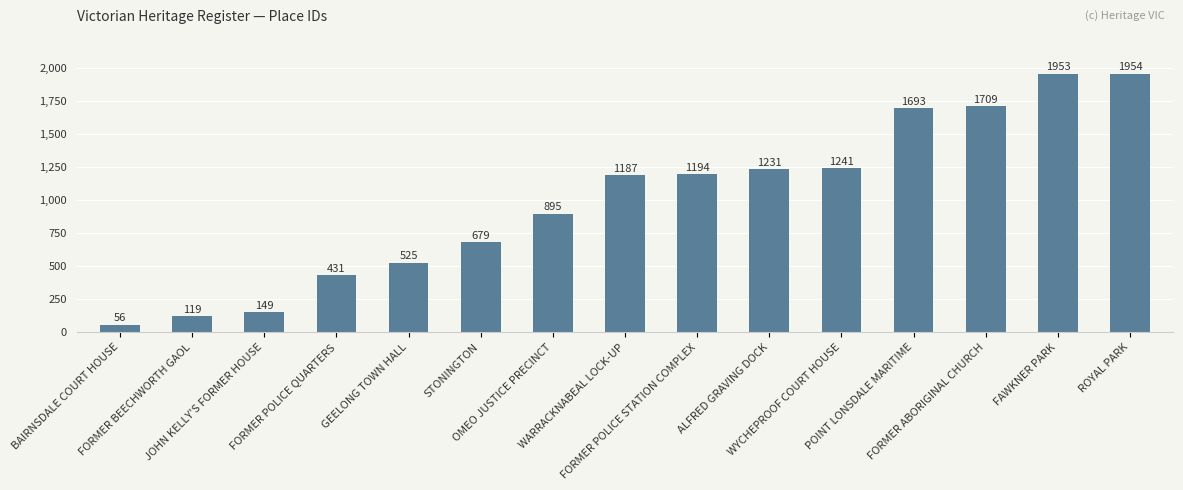

List the labels in order of value, smallest first.

BAIRNSDALE COURT HOUSE, FORMER BEECHWORTH GAOL, JOHN KELLY'S FORMER HOUSE, FORMER POLICE QUARTERS, GEELONG TOWN HALL, STONINGTON, OMEO JUSTICE PRECINCT, WARRACKNABEAL LOCK-UP, FORMER POLICE STATION COMPLEX, ALFRED GRAVING DOCK, WYCHEPROOF COURT HOUSE, POINT LONSDALE MARITIME, FORMER ABORIGINAL CHURCH, FAWKNER PARK, ROYAL PARK